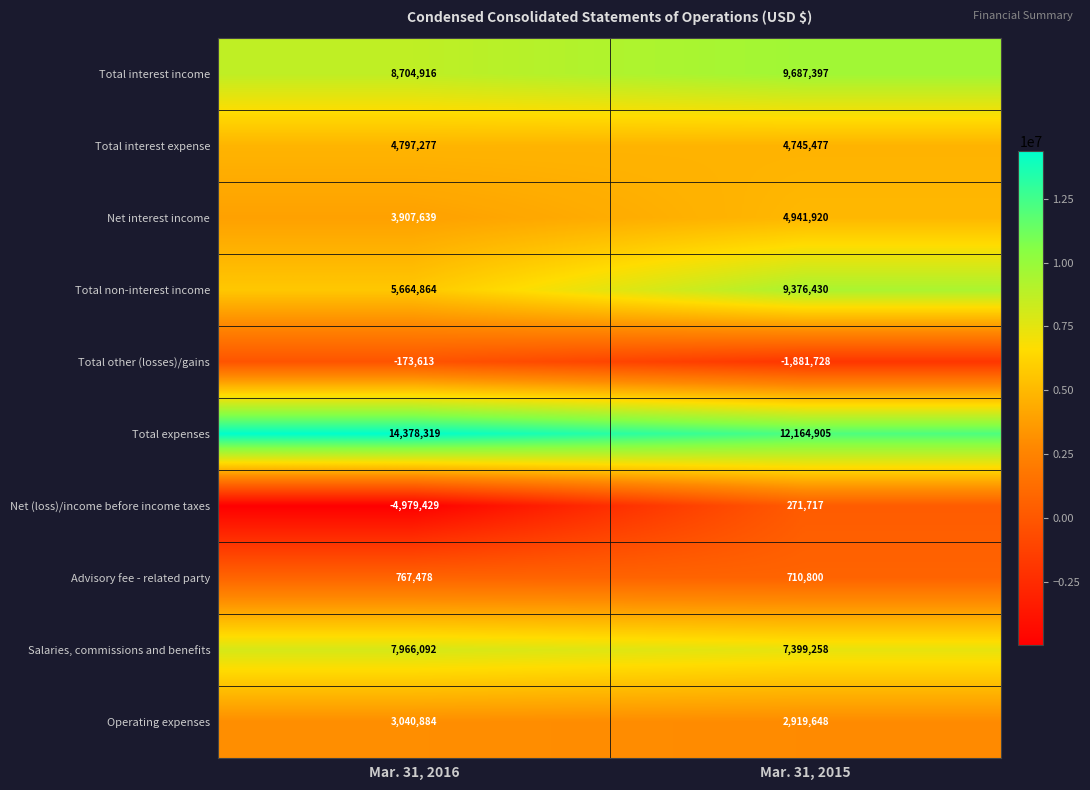

What is the difference between the maximum and minimum values in the Total interest expense series?

51800